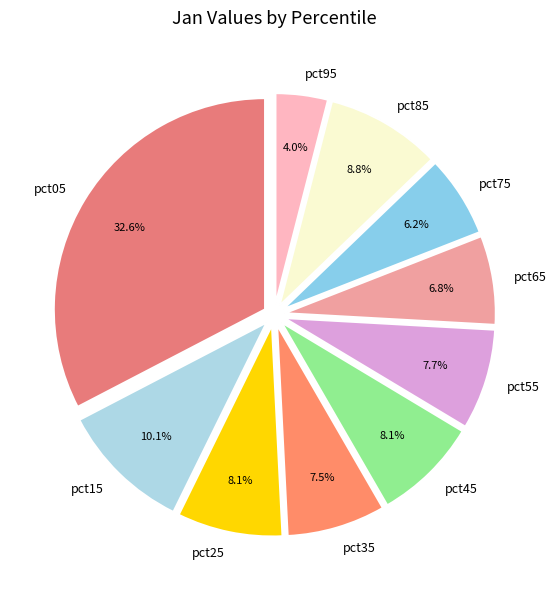

What percentage is NOT represented by pct05?

67.4%